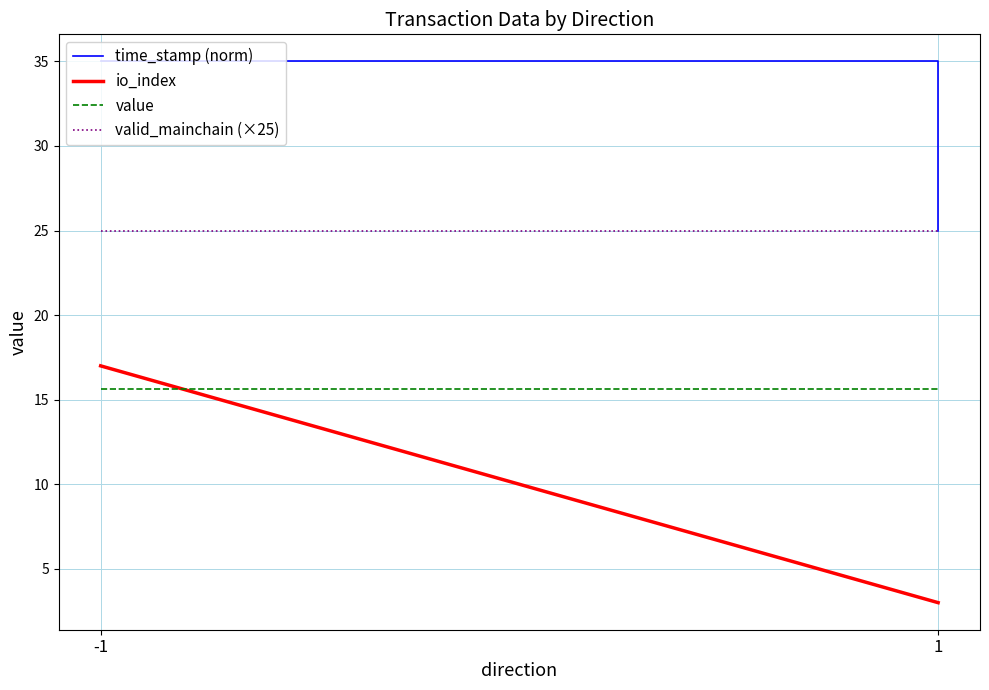

What is the minimum value shown in the chart?

3.0